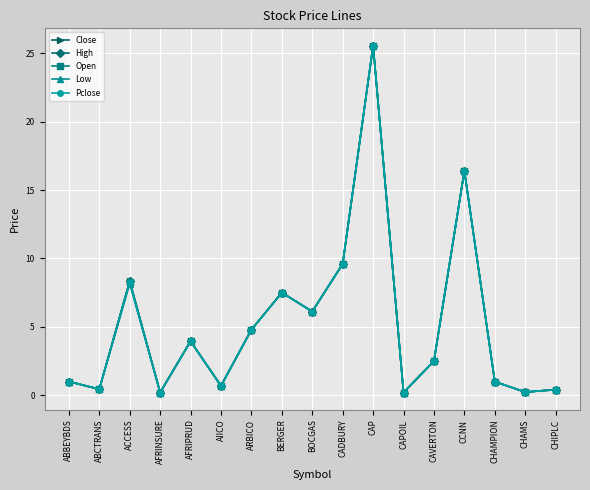

What is the label of the 9th point from the right?

BOCGAS